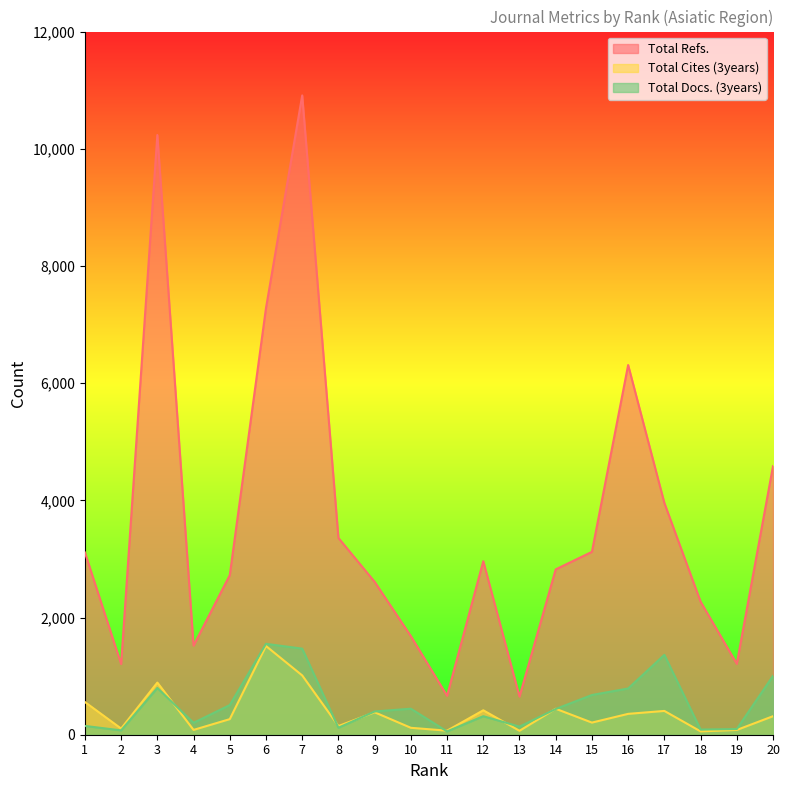

Reading left to right, transcribe all the data shown in this chart.

Total Refs.: 3110	1206	10234	1521	2723	7281	10910	3358	2609	1682	665	2961	651	2822	3121	6309	3955	2271	1210	4584
Total Cites (3years): 558	105	890	82	266	1514	1012	148	383	118	69	417	67	443	207	356	406	57	81	316
Total Docs. (3years): 150	74	798	203	506	1551	1469	119	397	444	56	316	138	439	678	789	1363	88	97	1004